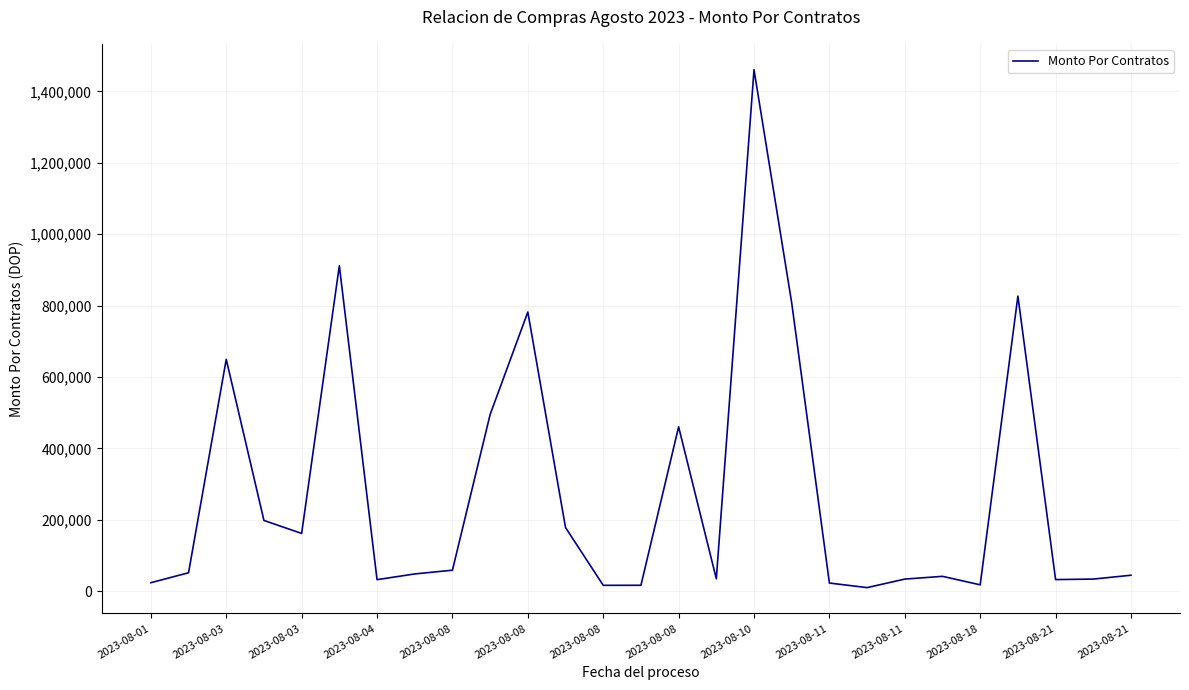

What is the difference between the maximum and minimum values?

1451040.0